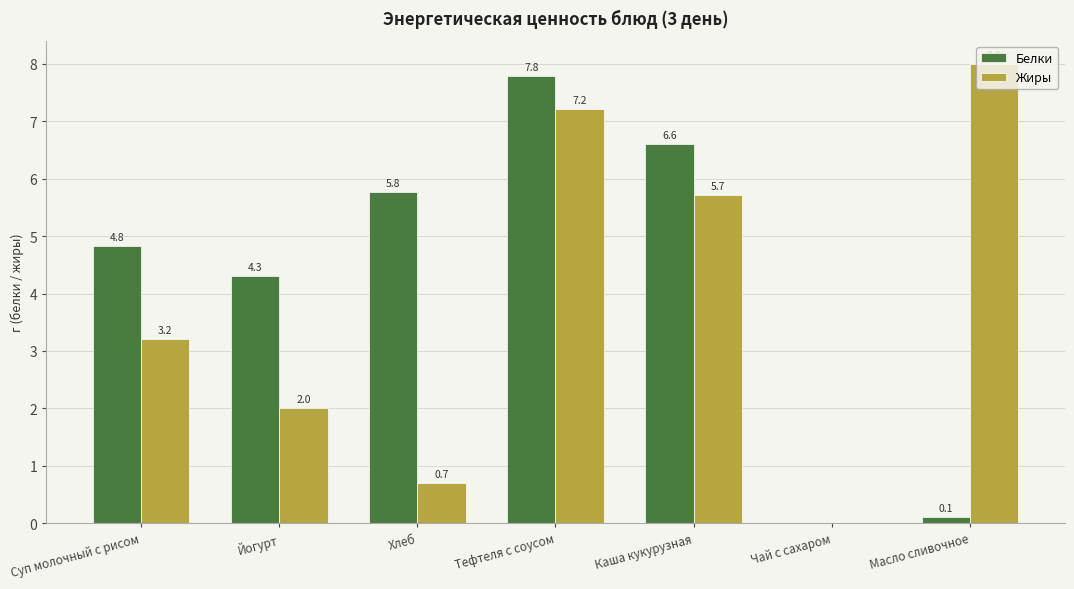

At which category is the sum across all series the highest?

Тефтеля с соусом